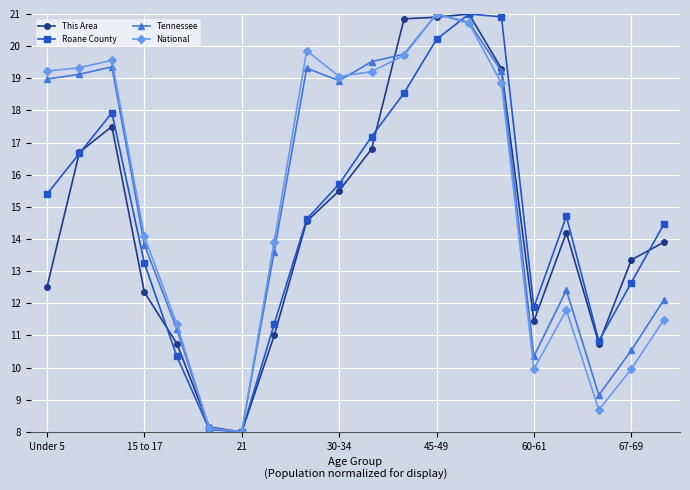

In National, how many points are higher than both neighbors (excluding endpoints)?

4